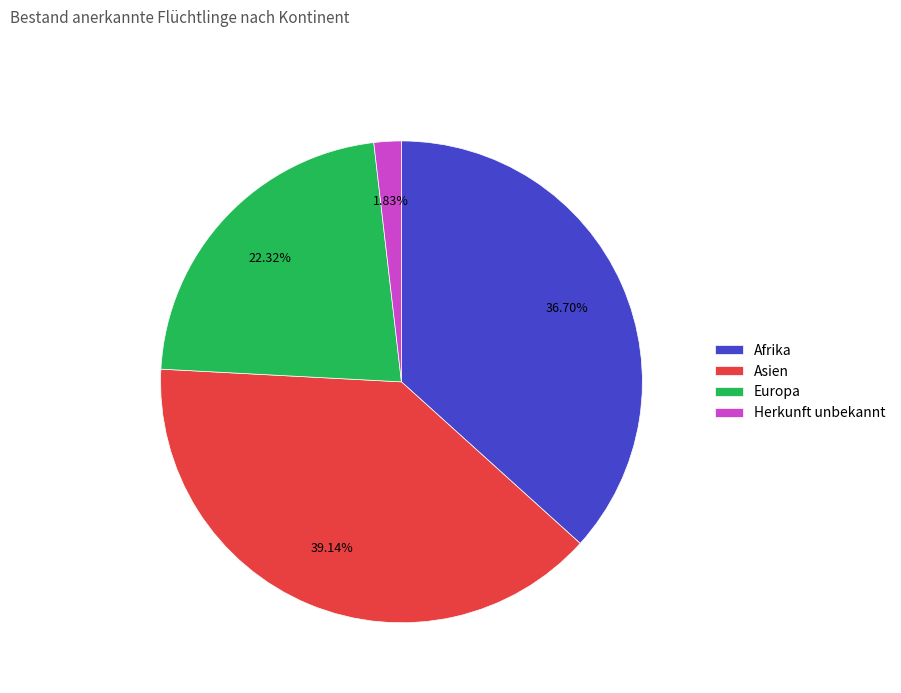

Is there any slice that represents more than half of the pie?

No